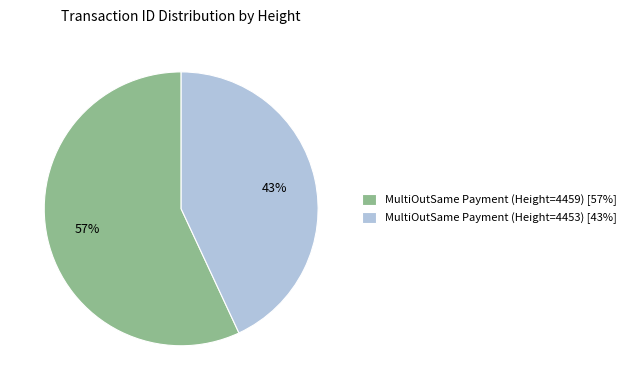

Combined, do MultiOutSame Payment (Height=4459) [57%] and MultiOutSame Payment (Height=4453) [43%] account for over 50%?

Yes